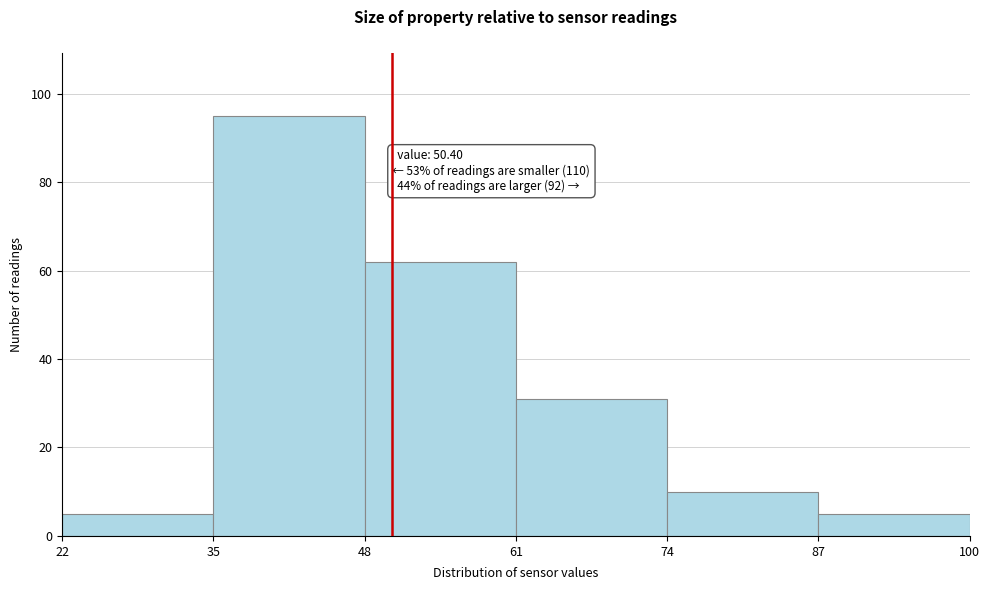

Which range on the x-axis has the tallest bar?

35 to 48